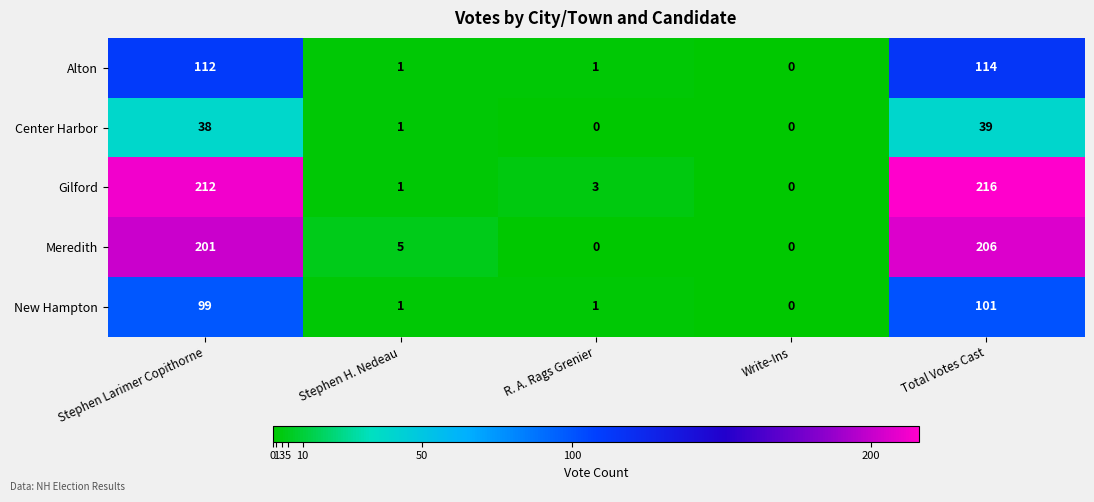

What is the average value of the Alton series?

46